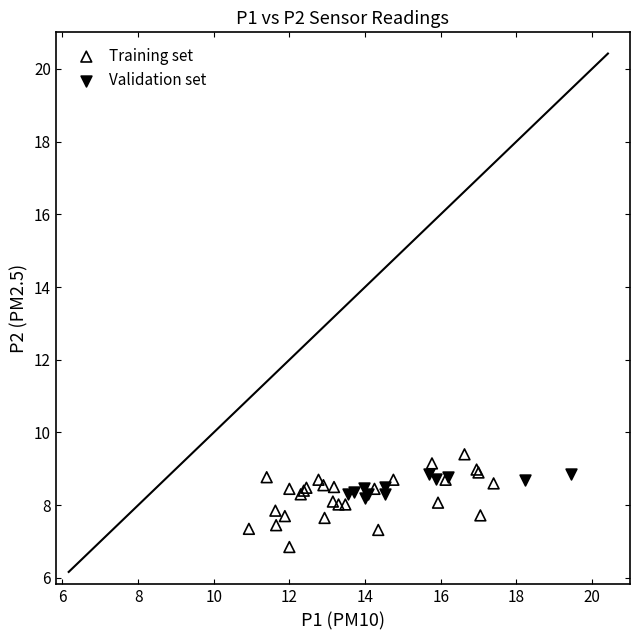

What are all the series names shown in the legend?

Training set, Validation set